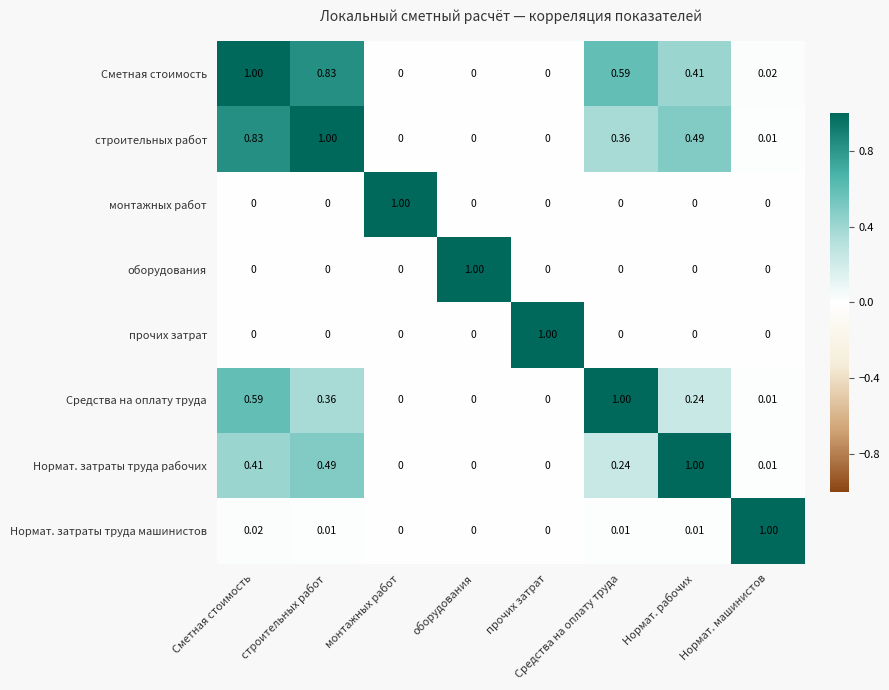

Which series has the largest total across all categories?

Сметная стоимость